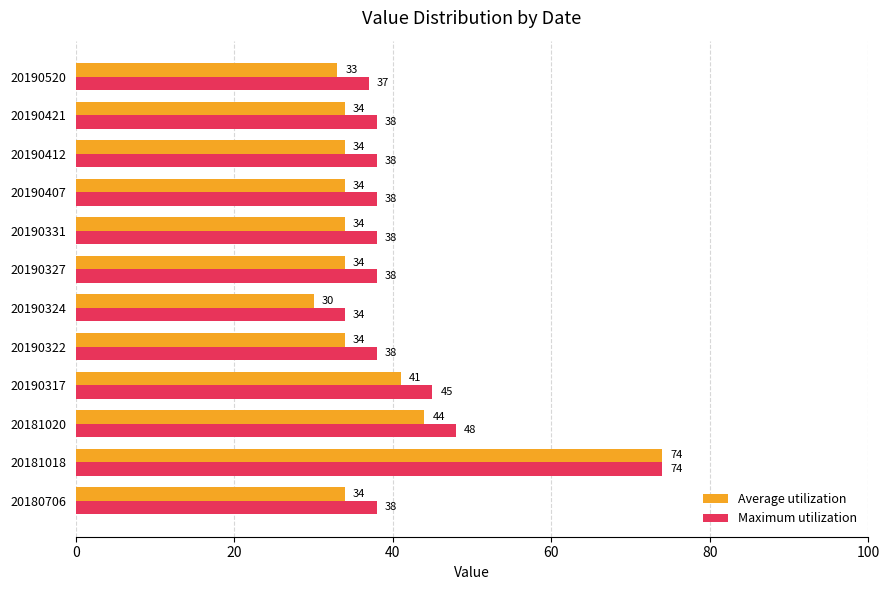

At which label is Average utilization closest to 52?

20181020